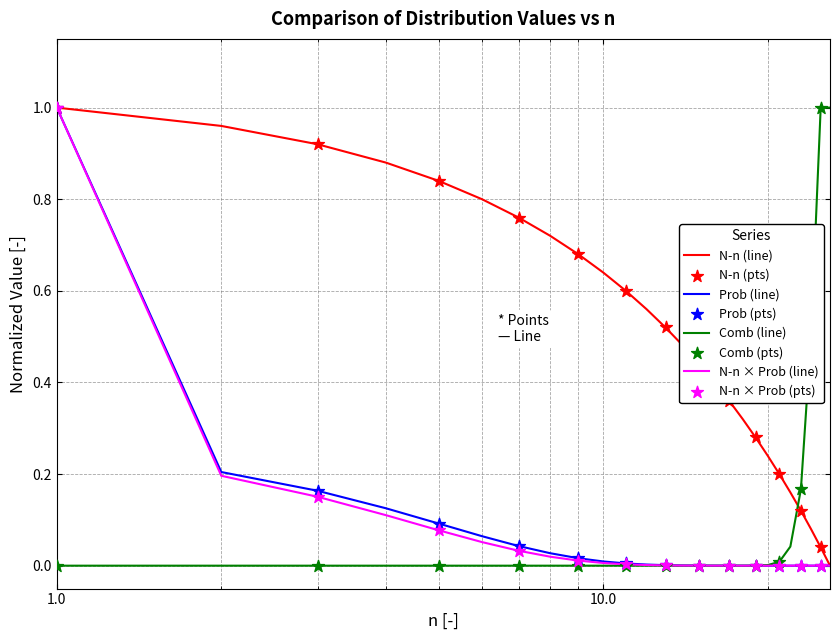

Which series has the largest total across all categories?

N-n (line)